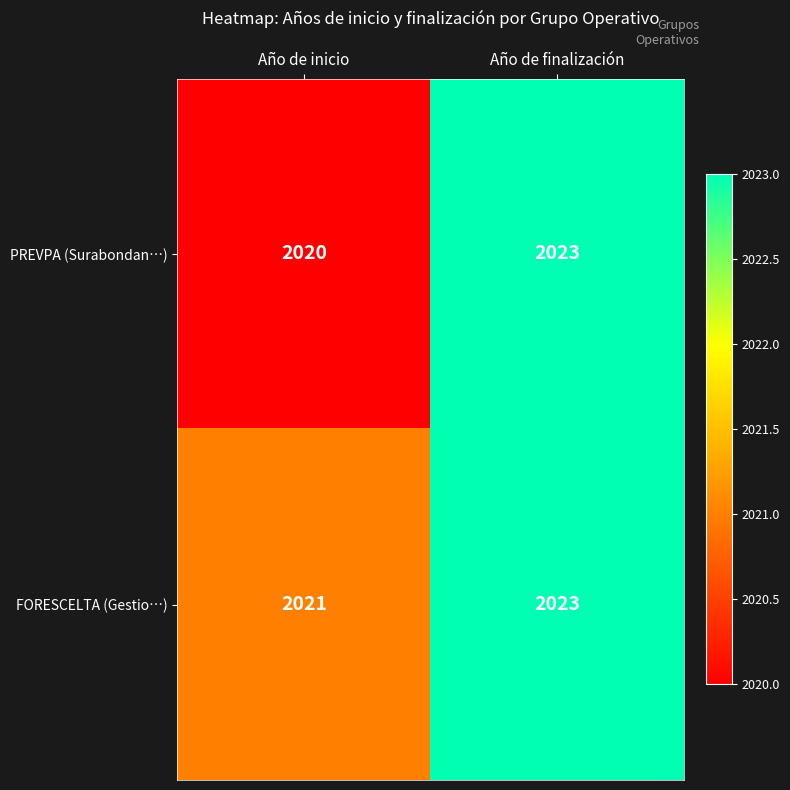

At Año de inicio, list the series in order from smallest to largest.

PREVPA (Surabondan…), FORESCELTA (Gestio…)